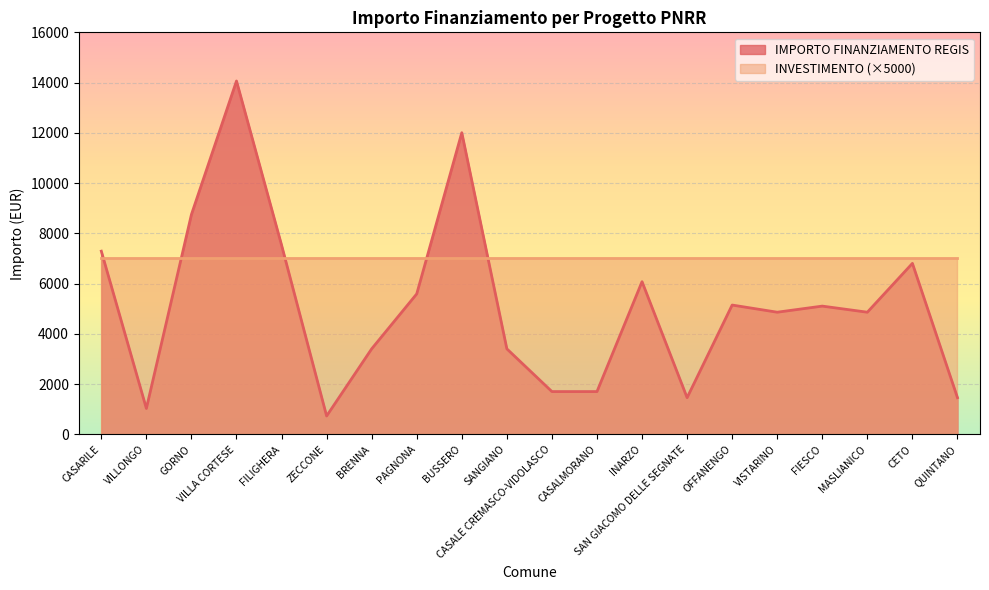

What is the value of the 20th point from the left?

1458